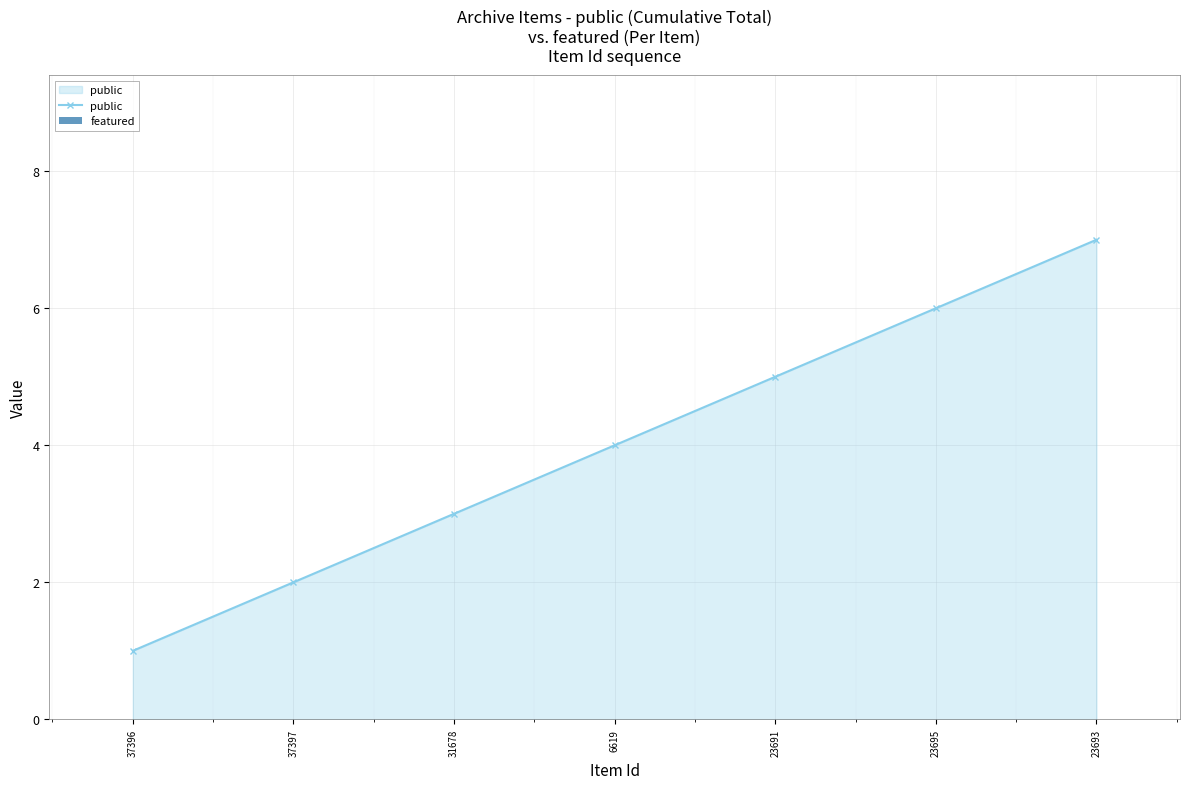

Rank the categories by value from highest to lowest.

23693, 23695, 23691, 6619, 31678, 37397, 37396